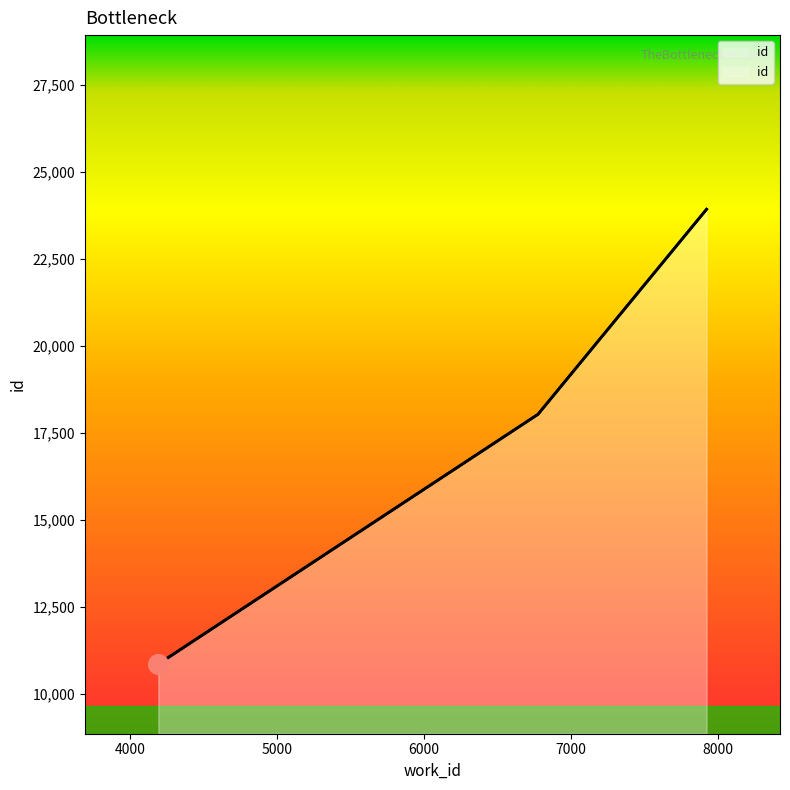

True or false: the data shows 10864 at 4191.

True